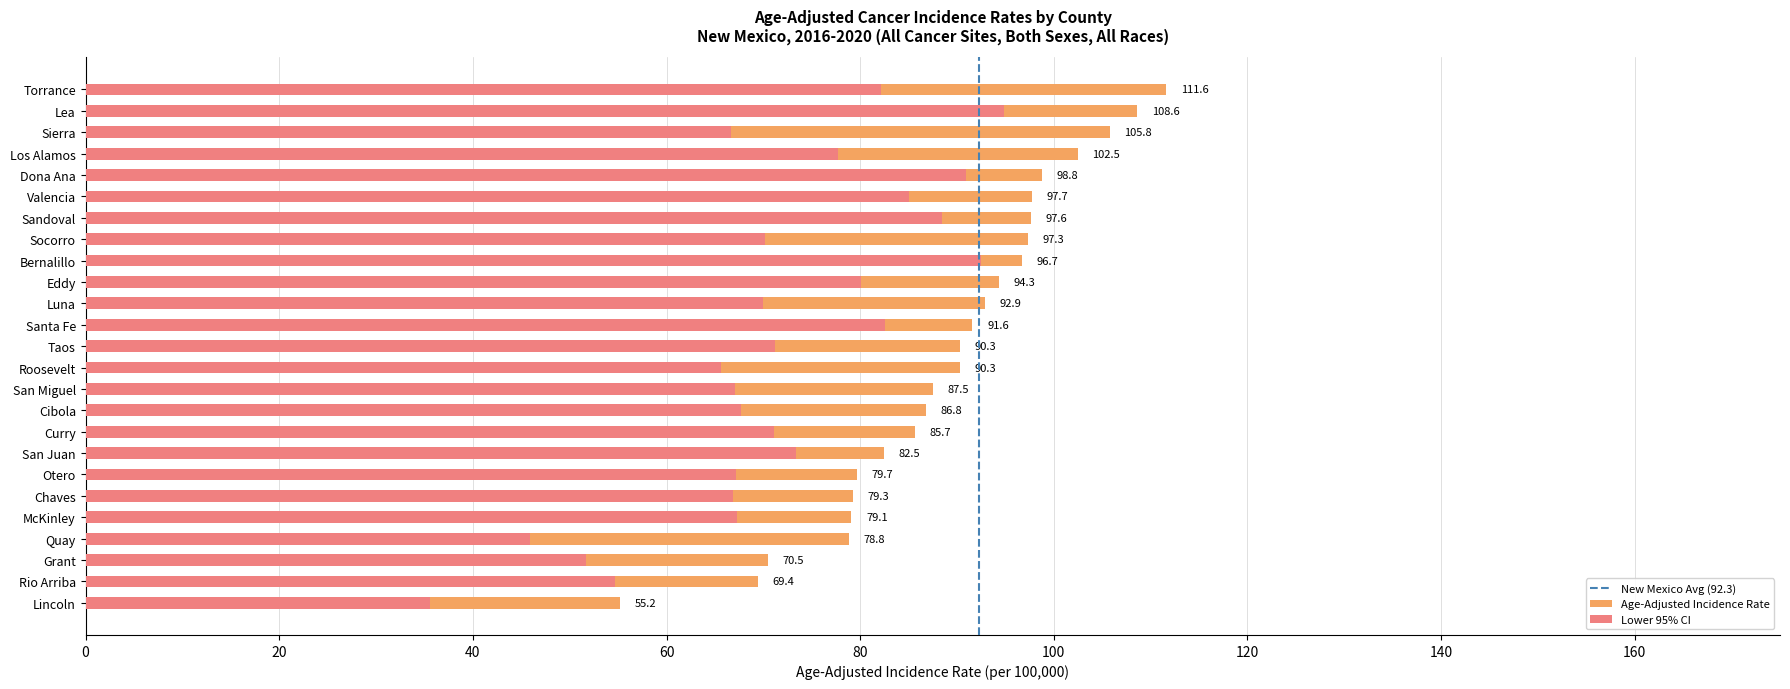

True or false: Lower 95% CI has a value of 91.2 at Cibola.

False